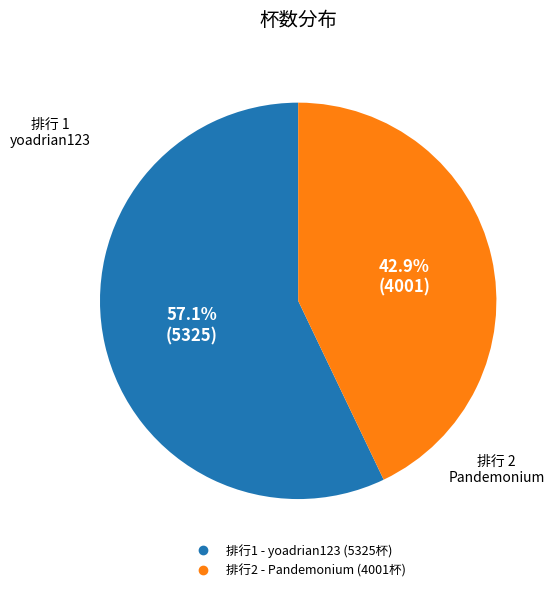

What is the largest slice in the pie chart?

1